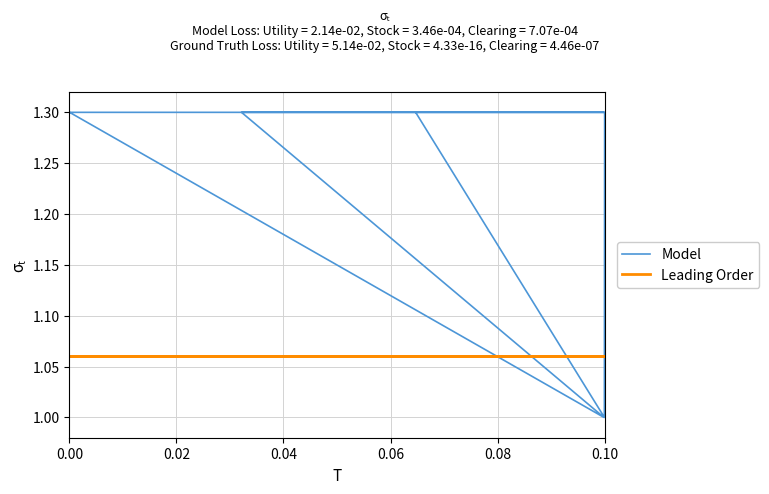

Is it true that Leading Order equals 1.1 at 0.10?

True